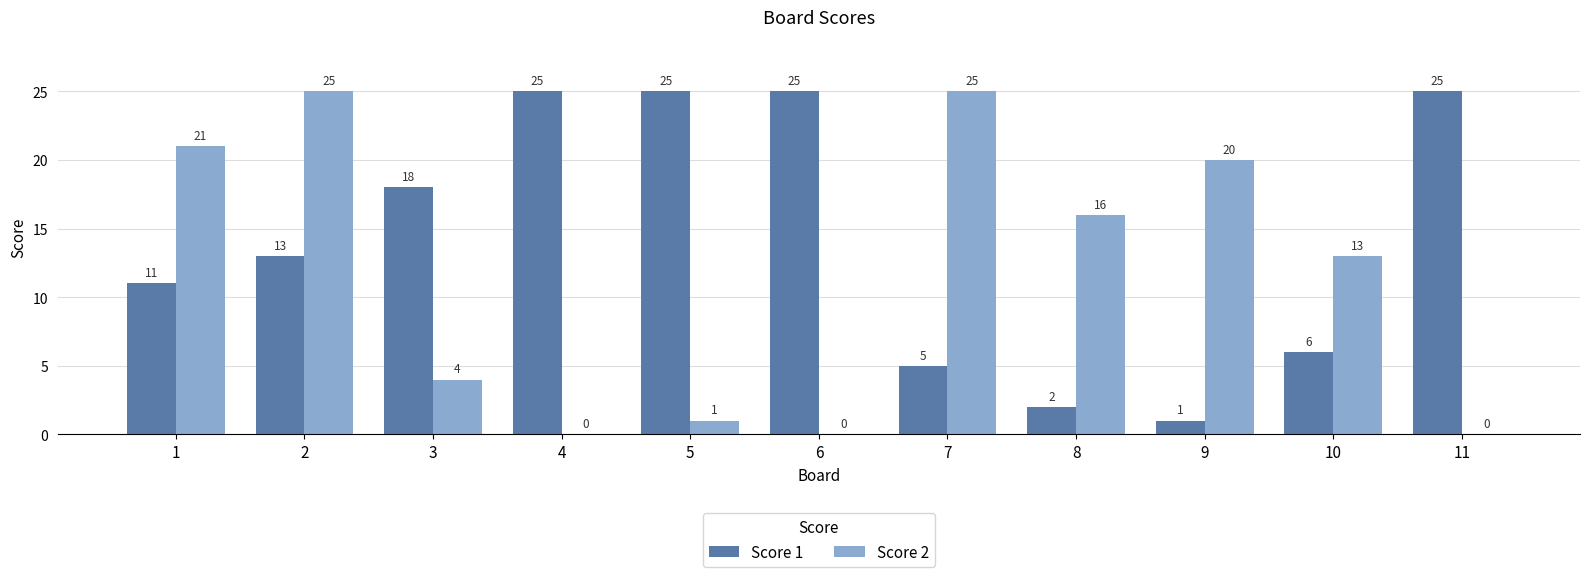

Count the number of data series in this chart.

2